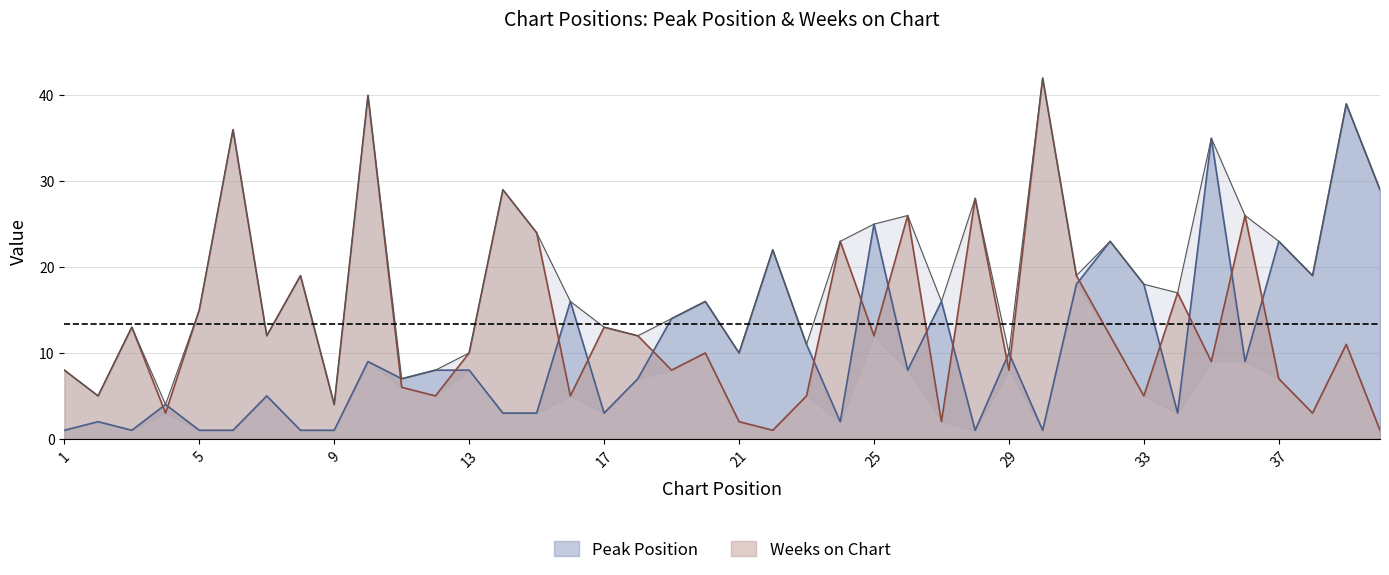

How many data points in Peak Position are less than 8?

18